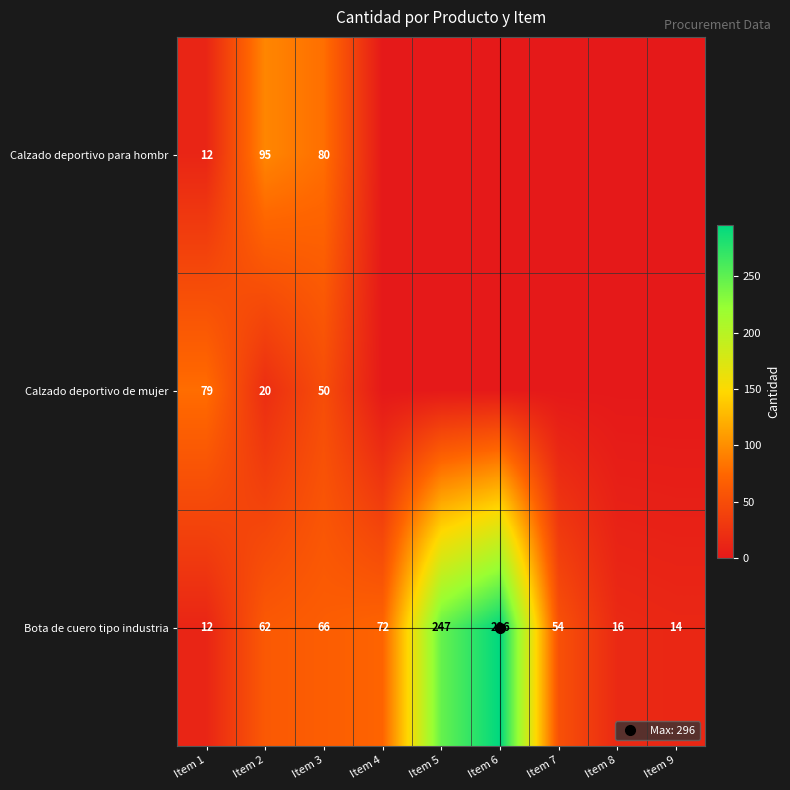

Between Item 7 and Item 9, which is larger?

Item 7